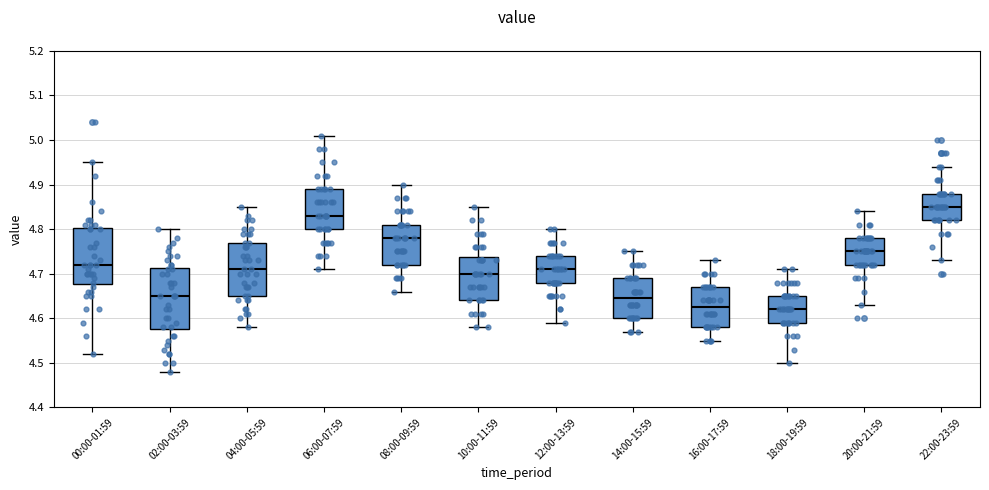

Comparing the boxes themselves (not the whiskers), which one is the tallest?

02:00-03:59